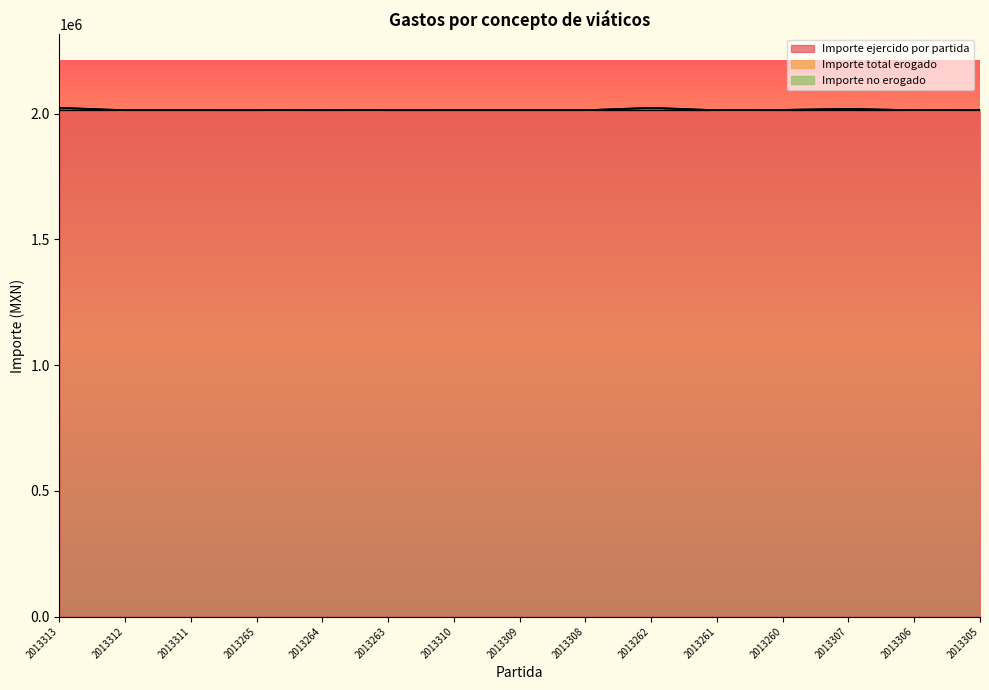

Reading right to left, what are all the values shown in this chart?

Importe ejercido por partida: 2013305=2013305.0	2013306=2013306.0	2013307=2013307.0	2013260=2013260.0	2013261=2013261.0	2013262=2013262.0	2013308=2013308.0	2013309=2013309.0	2013310=2013310.0	2013263=2013263.0	2013264=2013264.0	2013265=2013265.0	2013311=2013311.0	2013312=2013312.0	2013313=2013313.0
Importe total erogado: 2013305=2015316.0	2013306=2013969.9	2013307=2019340.0	2013260=2015271.0	2013261=2013924.9	2013262=2023317.0	2013308=2013971.9	2013309=2013972.9	2013310=2013973.9	2013263=2013926.9	2013264=2015275.0	2013265=2013928.9	2013311=2013974.9	2013312=2013975.9	2013313=2023368.0